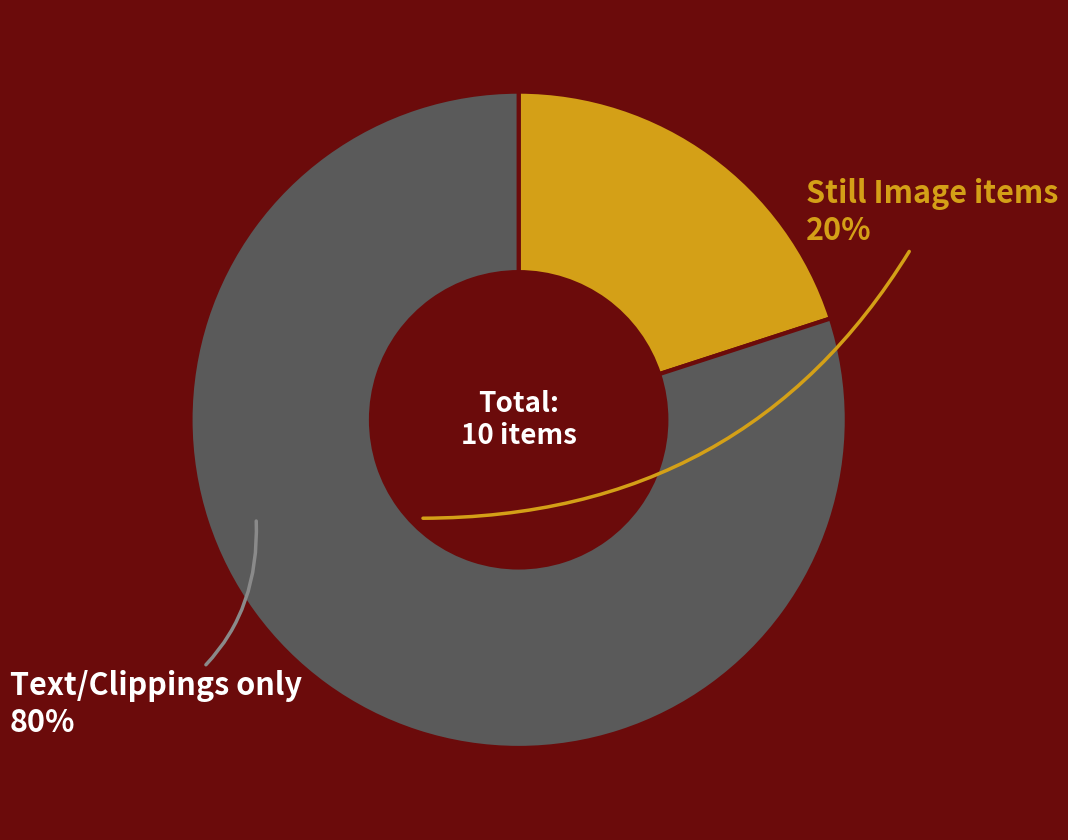

Is there any slice that represents more than half of the pie?

Yes